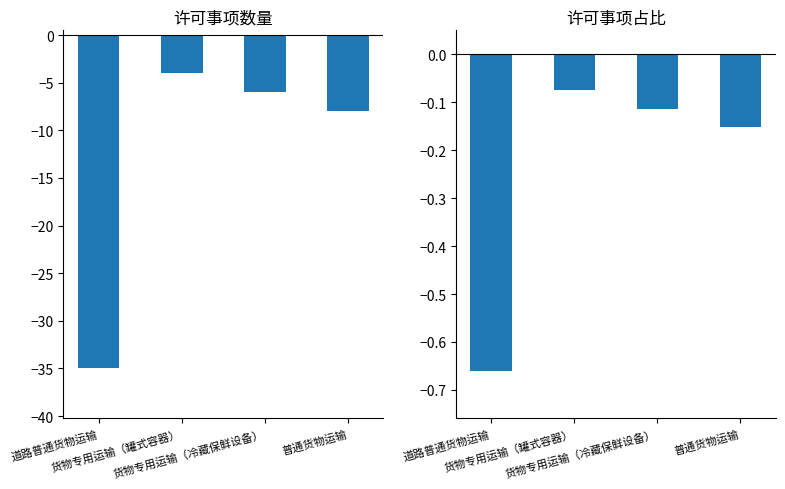

Is it true that 许可占比 equals -0.2 at 普通货物运输?

True